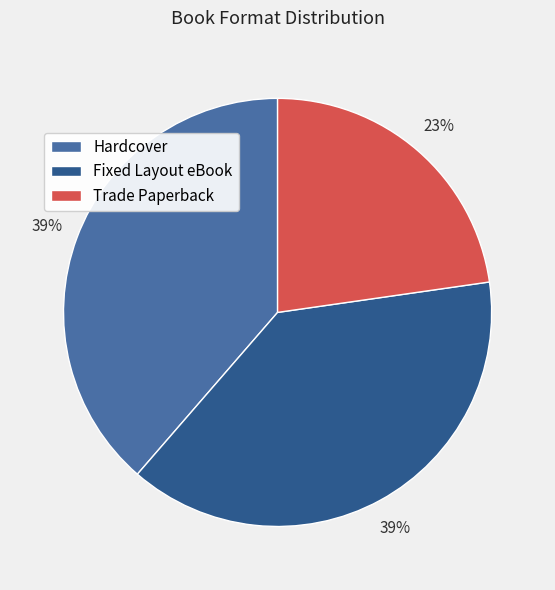

What percentage is the Trade Paperback slice, to the nearest percent?

23%